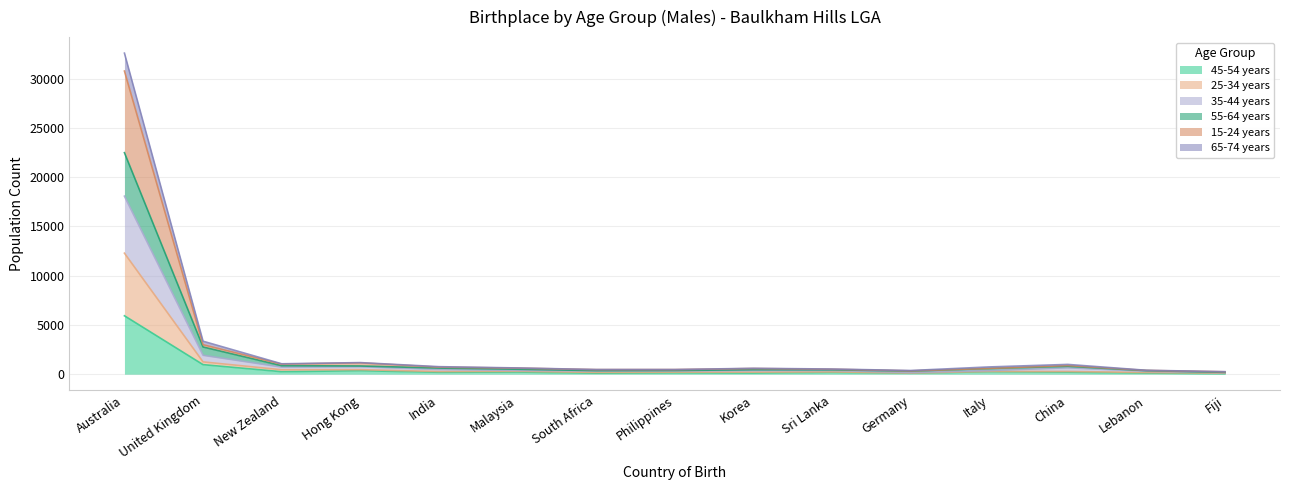

Does the chart display data point markers on the line(s)?

No